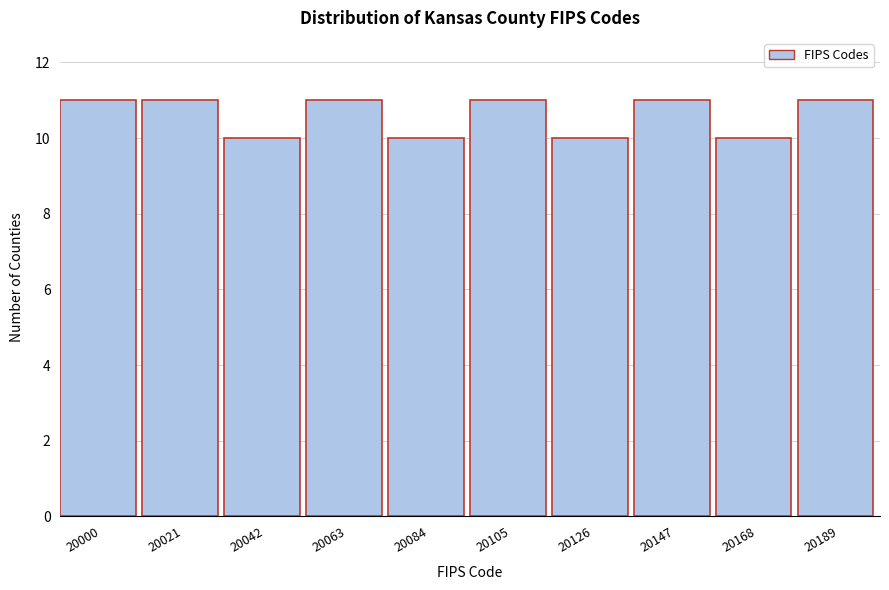

Reading right to left, transcribe all the data shown in this chart.

11	10	11	10	11	10	11	10	11	11